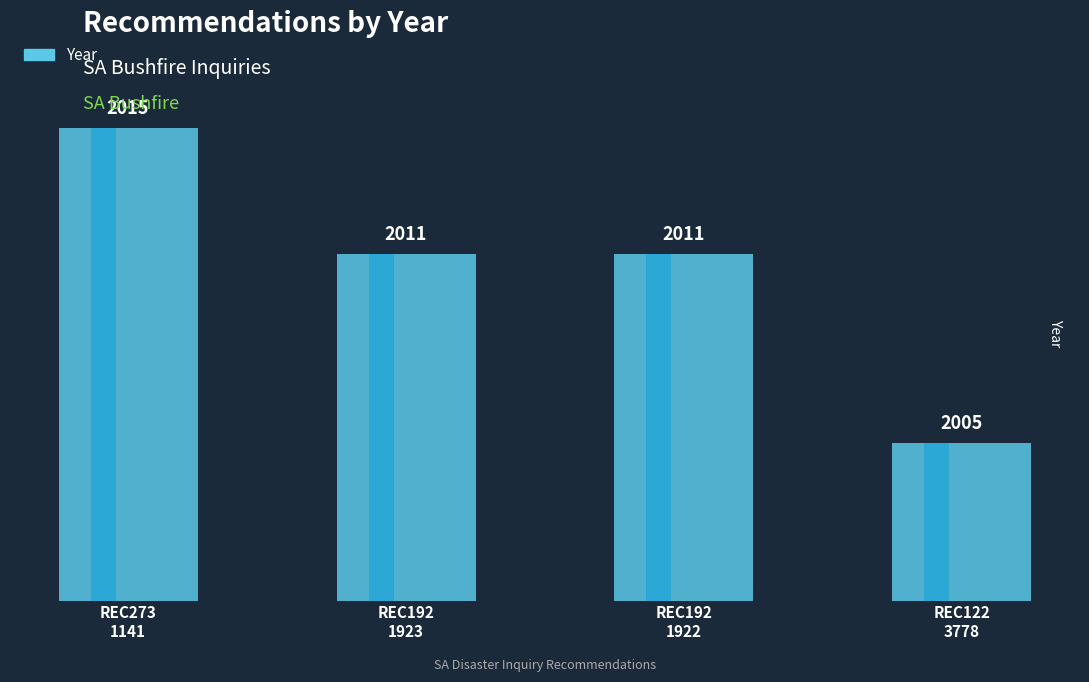

At which label is the value closest to 2010?

REC192-1923